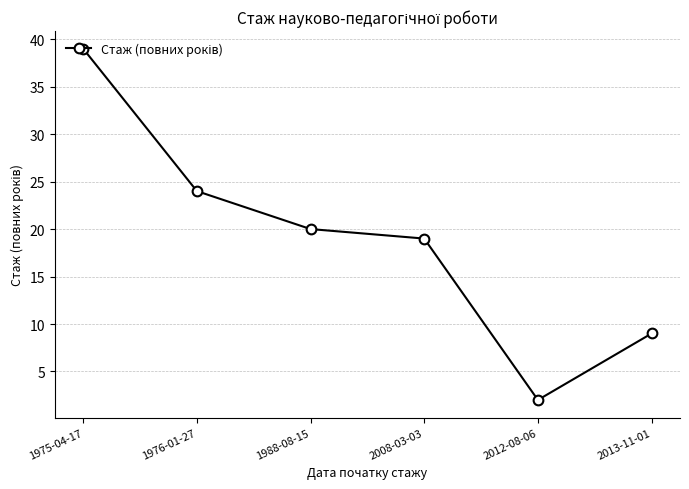

Where does the data first go above 20?

1975-04-17